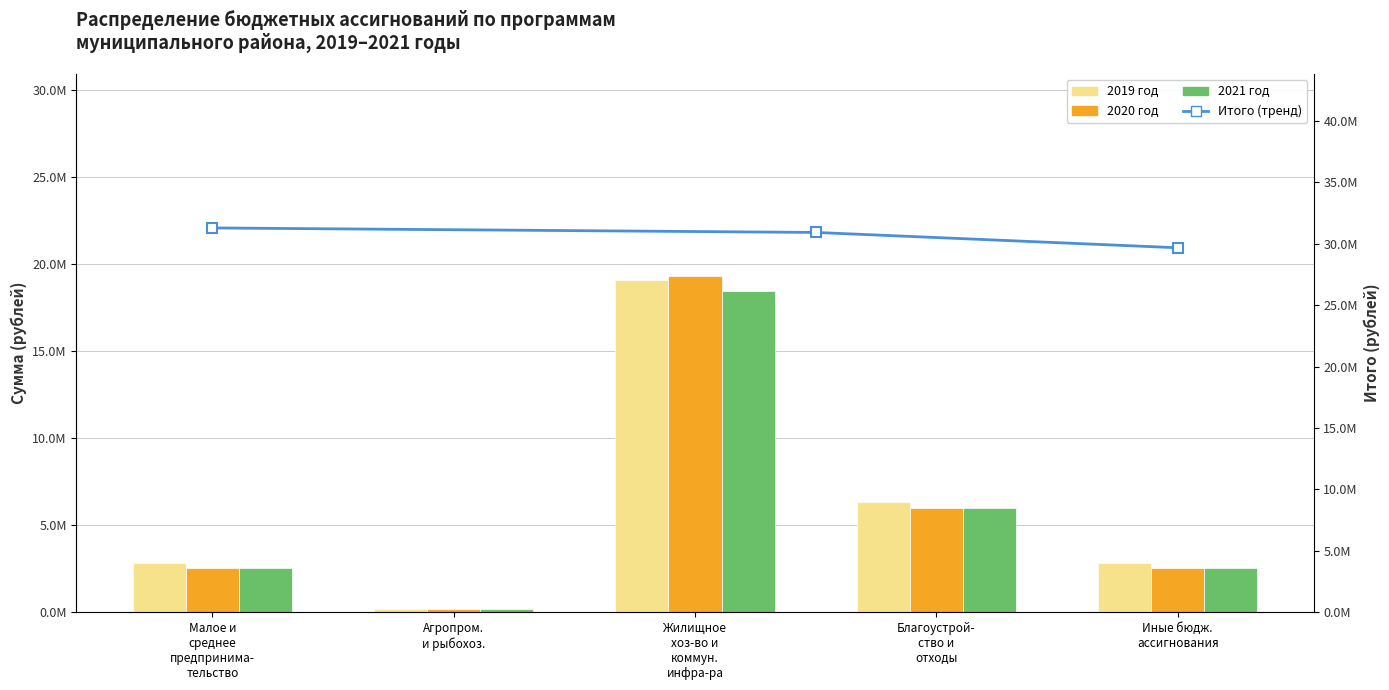

What is the sum of all 2021 год values?

29664300